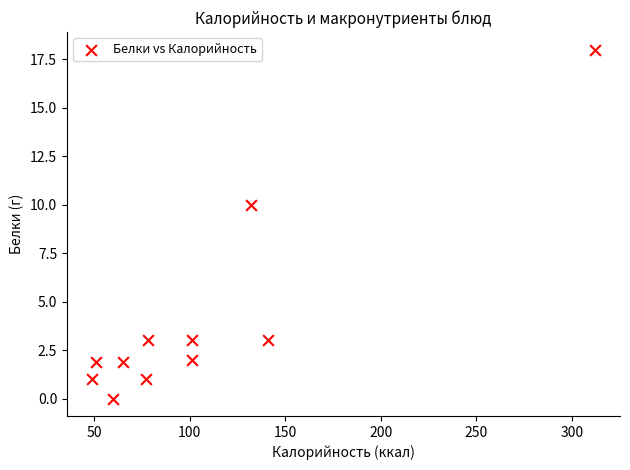

What is the average X value?

106.1